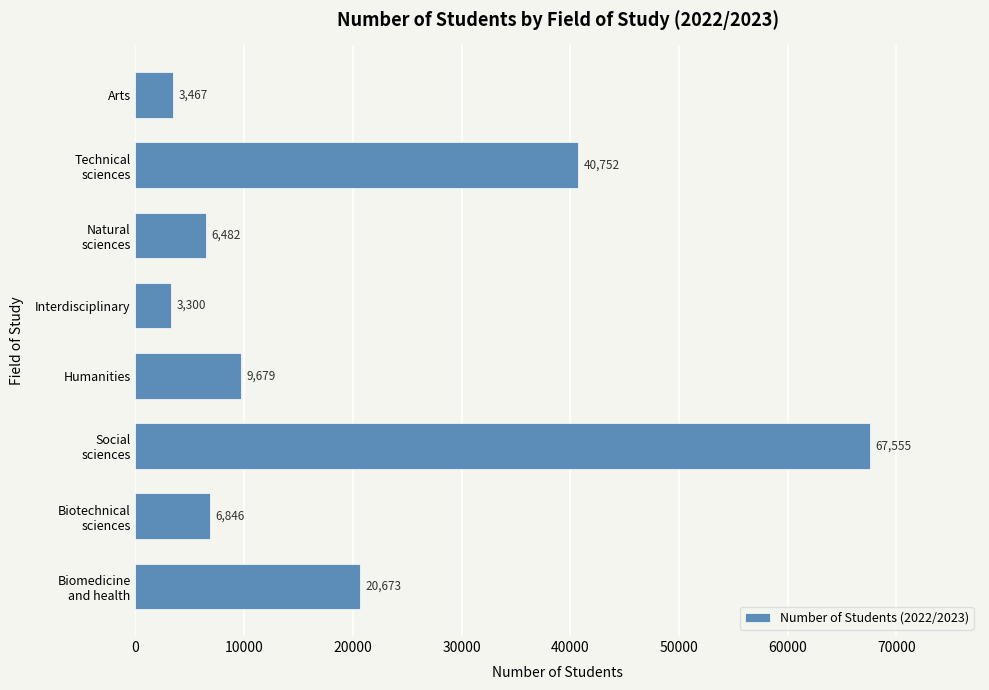

Between Interdisciplinary and Arts, which is larger?

Arts